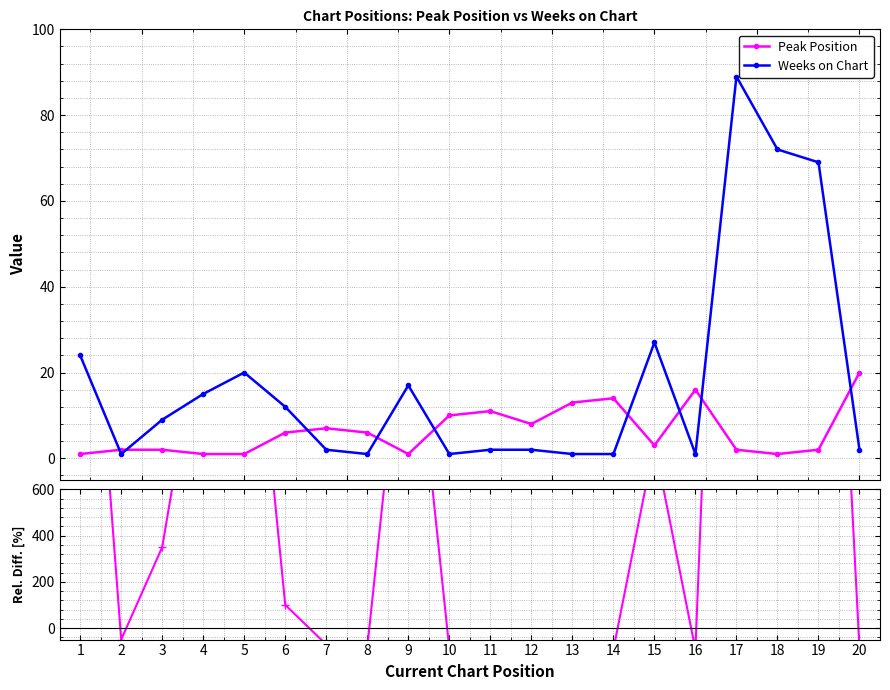

Which series has the largest total across all categories?

Rel. Diff (Weeks vs Peak)